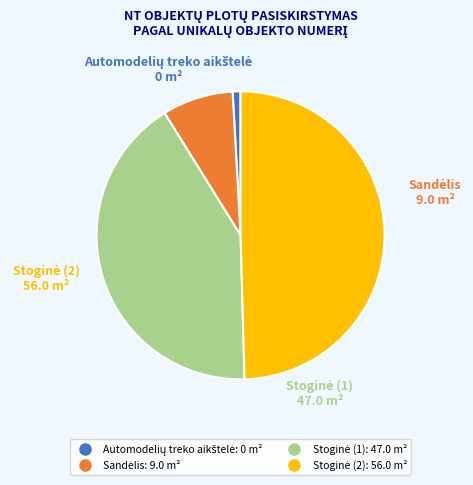

Does any single category account for the majority?

No